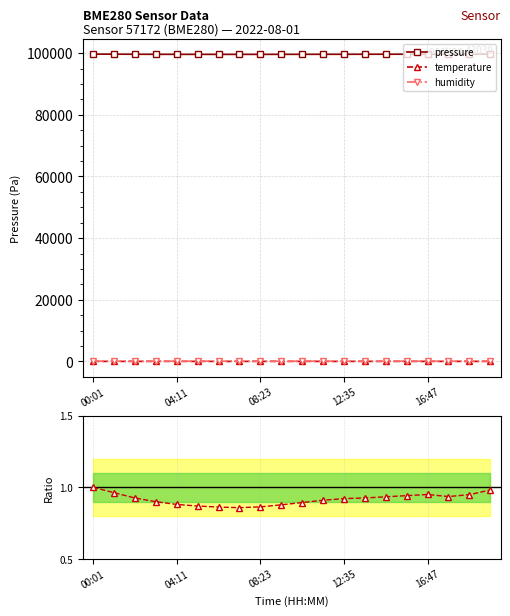

True or false: temperature and pressure intersect in this chart.

False